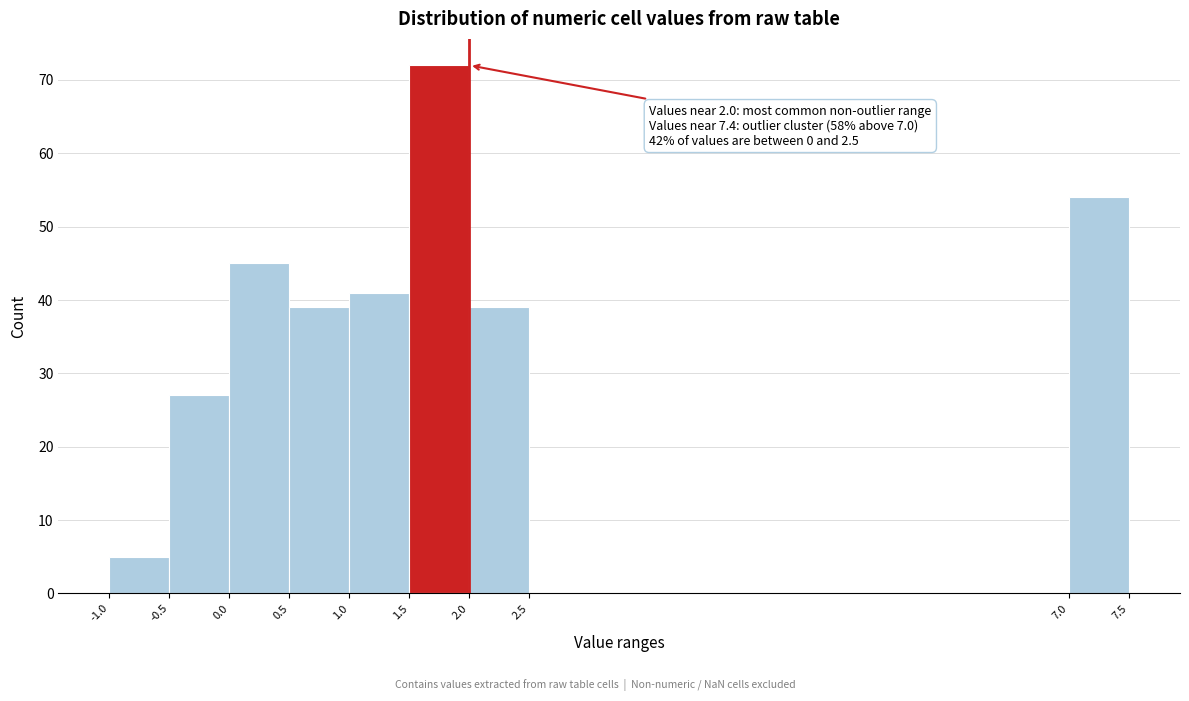

Over which range of the x-axis is the bar tallest?

1.5 to 2.0